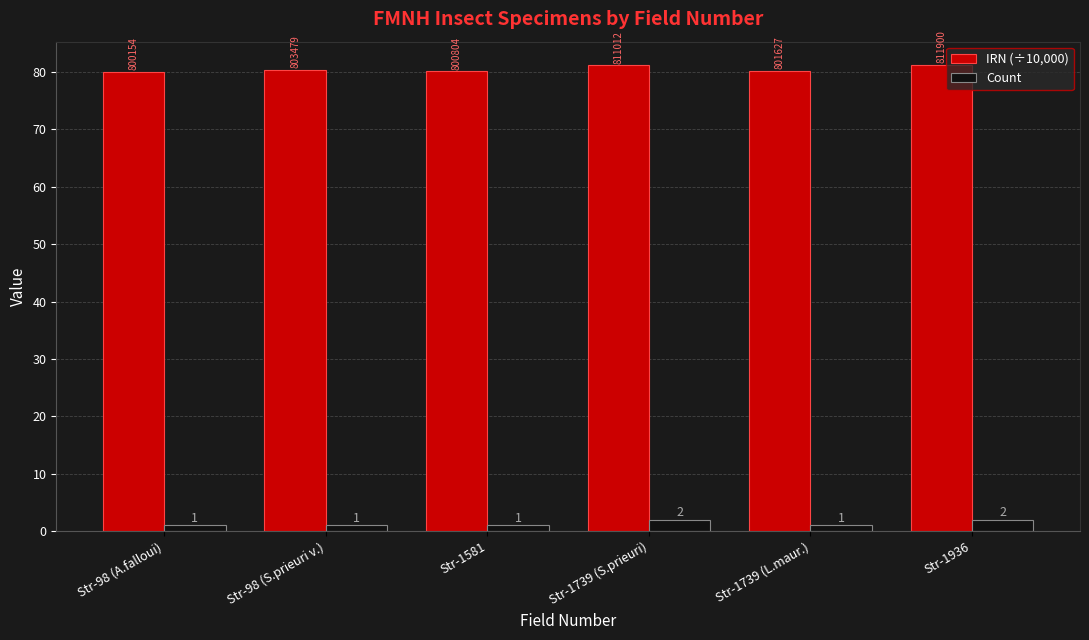

What is the difference between the highest and lowest values at Str-98 (A.falloui)?

79.0